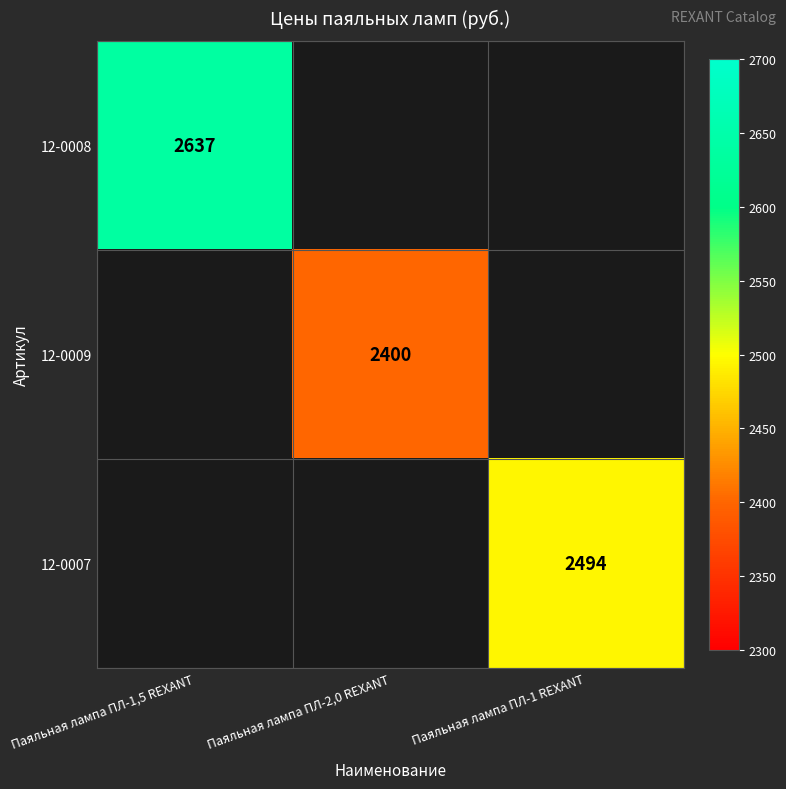

Which category has the lowest value in the 12-0008 series?

Паяльная лампа ПЛ-1,5 REXANT